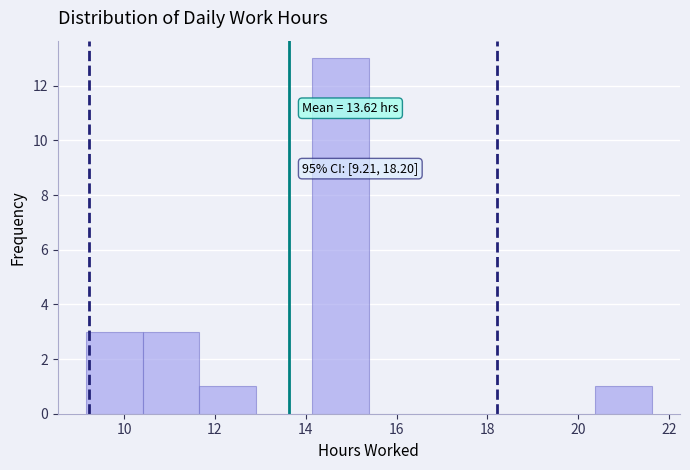

Over which range of the x-axis is the bar tallest?

14.2 to 15.4